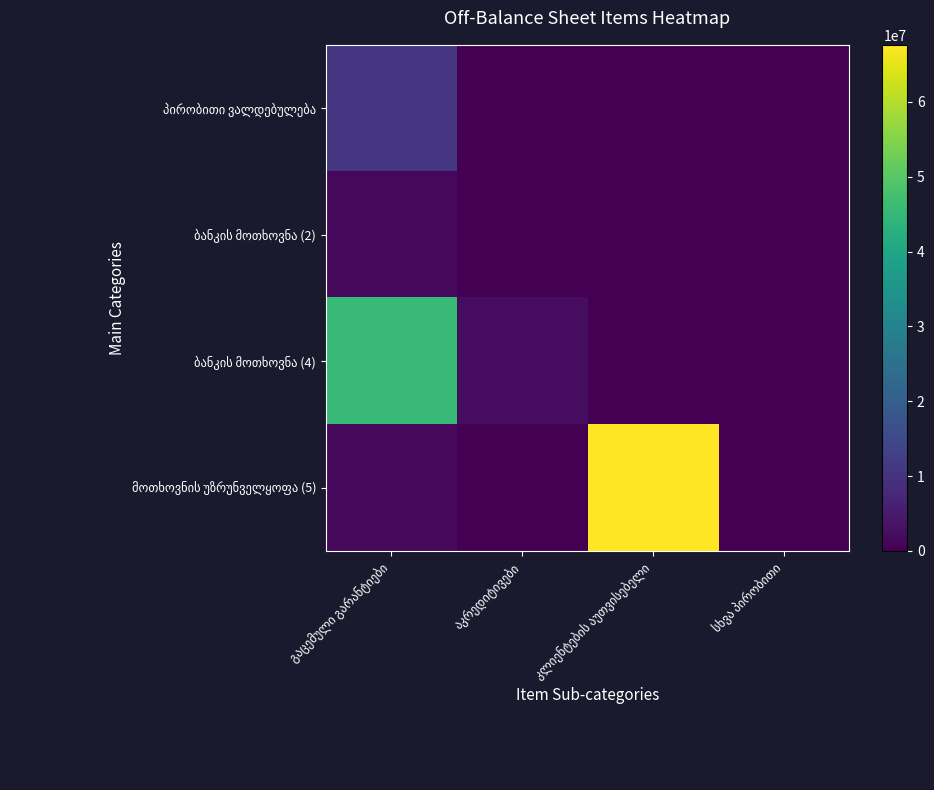

At სხვა პირობითი, list the series in order from smallest to largest.

პირობითი ვალდებულება, ბანკის მოთხოვნა (2), ბანკის მოთხოვნა (4), მოთხოვნის უზრუნველყოფა (5)